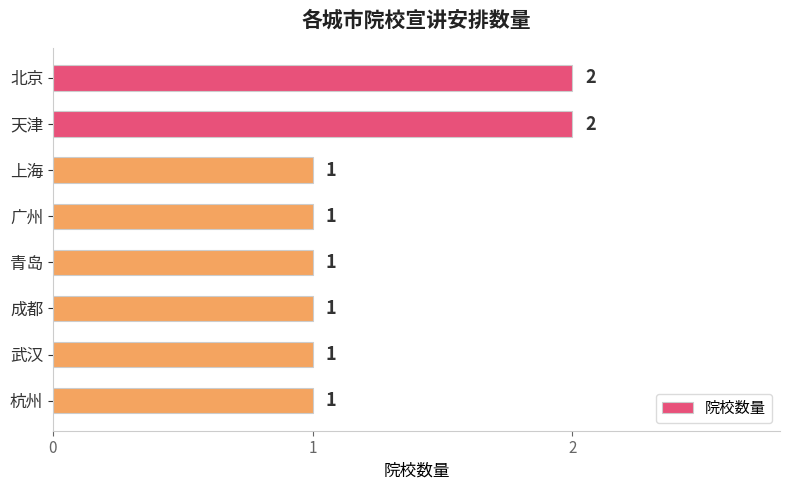

How many bars are there in total?

8